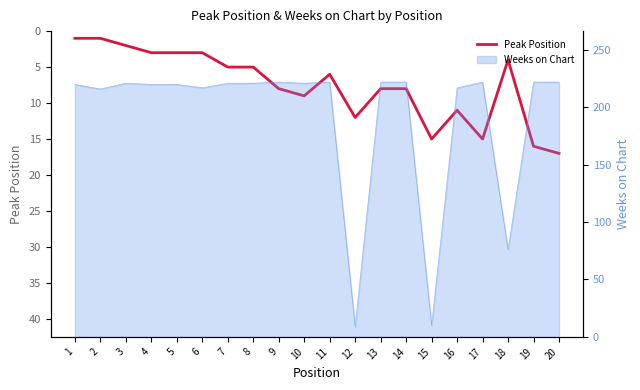

What is the change in value from 5 to 8?

+2